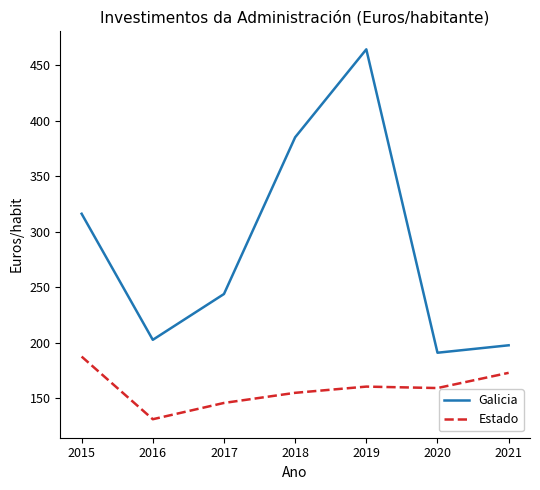

True or false: Galicia has a value of 537.2 at 2015.

False